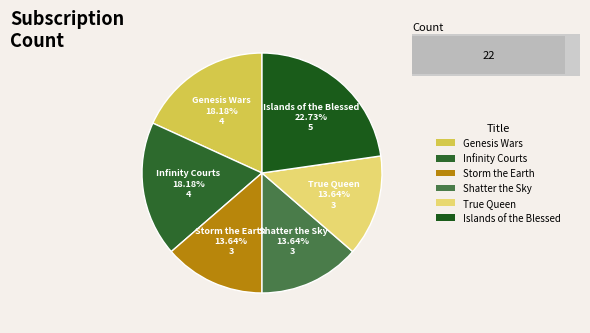

Combined, do True Queen and Islands of the Blessed account for over 50%?

No